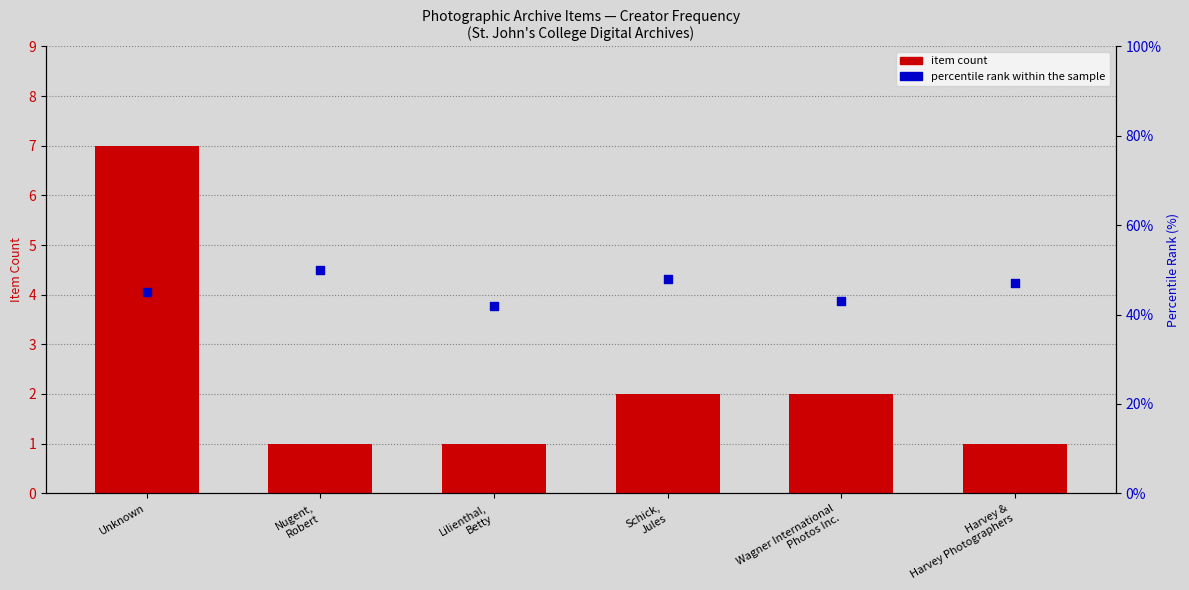

Which series has the widest spread of Y values?

percentile rank within the sample